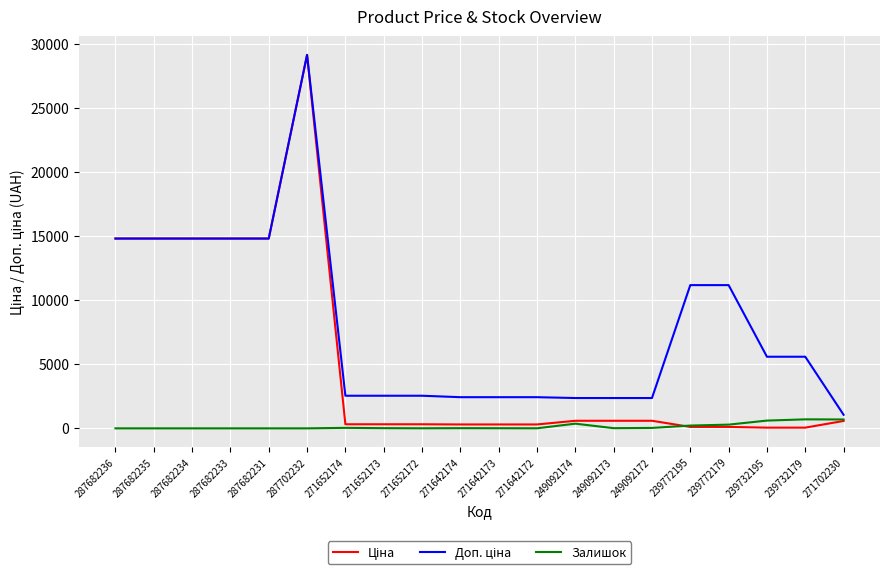

What is the spread (max minus min) of values at 287682236?

14817.6